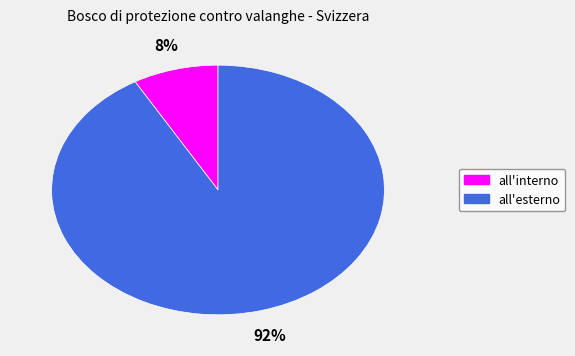

How many slices are in this pie chart?

2